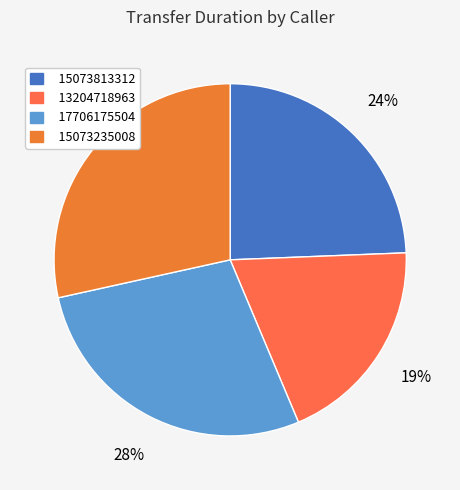

Which category has the smallest portion of the pie?

13204718963